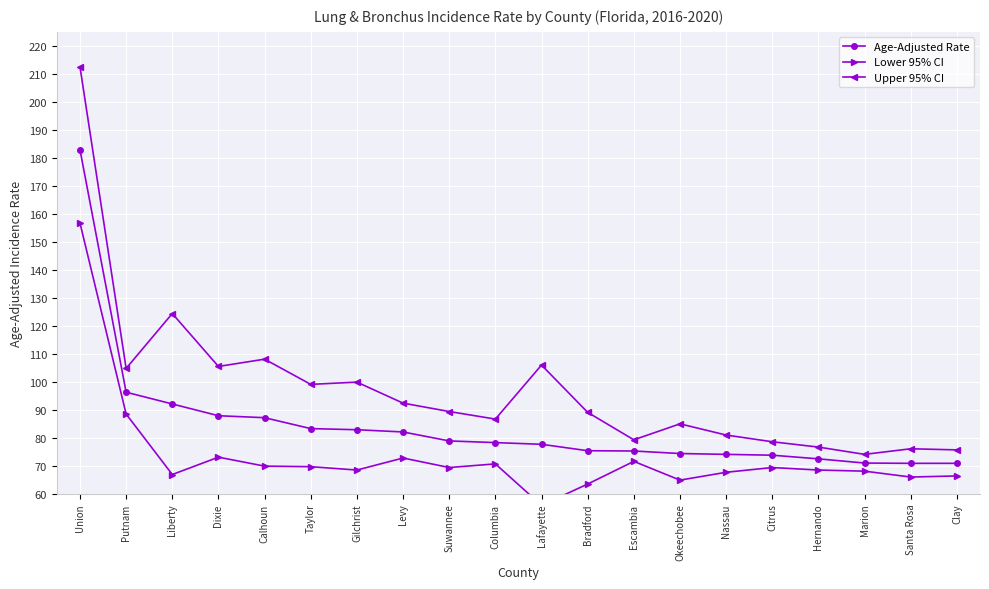

Does the chart display data point markers on the line(s)?

Yes